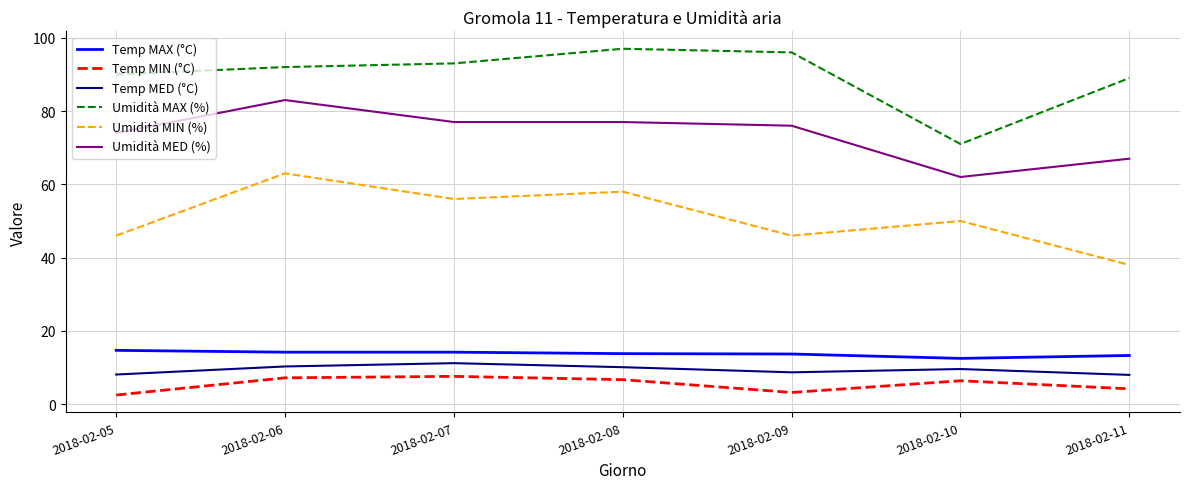

What is the difference between the highest and lowest values at 2018-02-08?

90.3